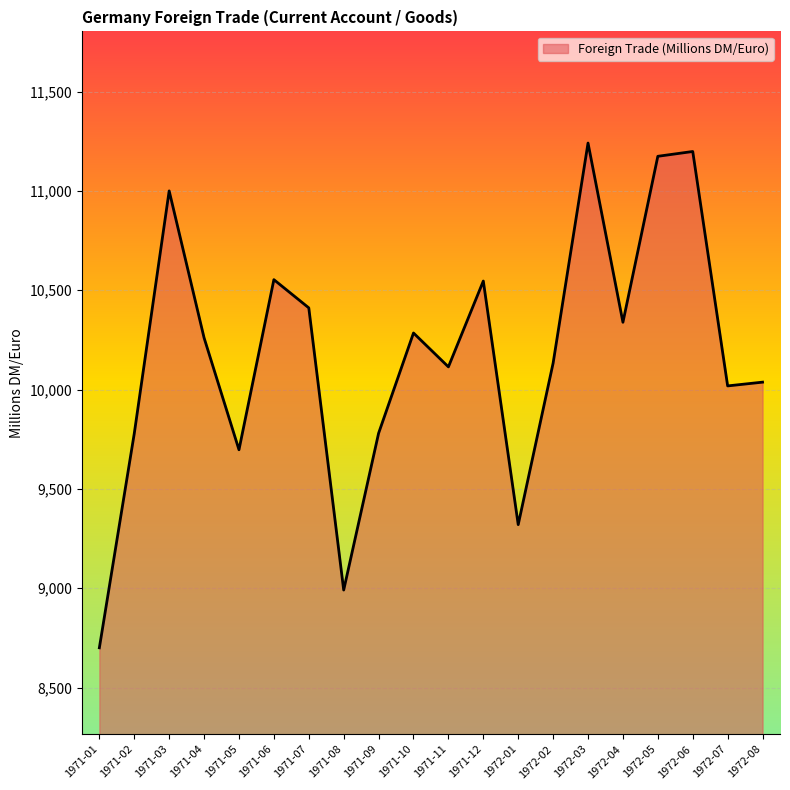

Which category has the highest value across all series?

1972-03